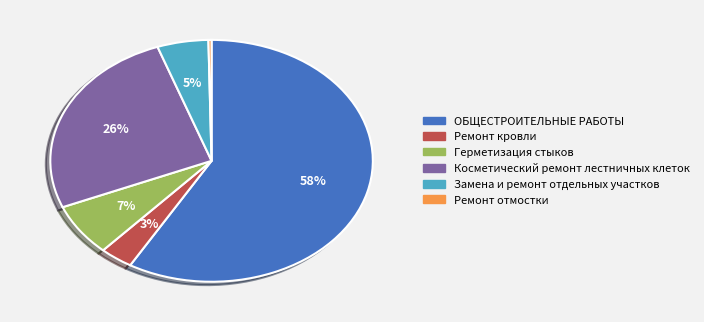

To the nearest percent, what is the average slice percentage?

17%